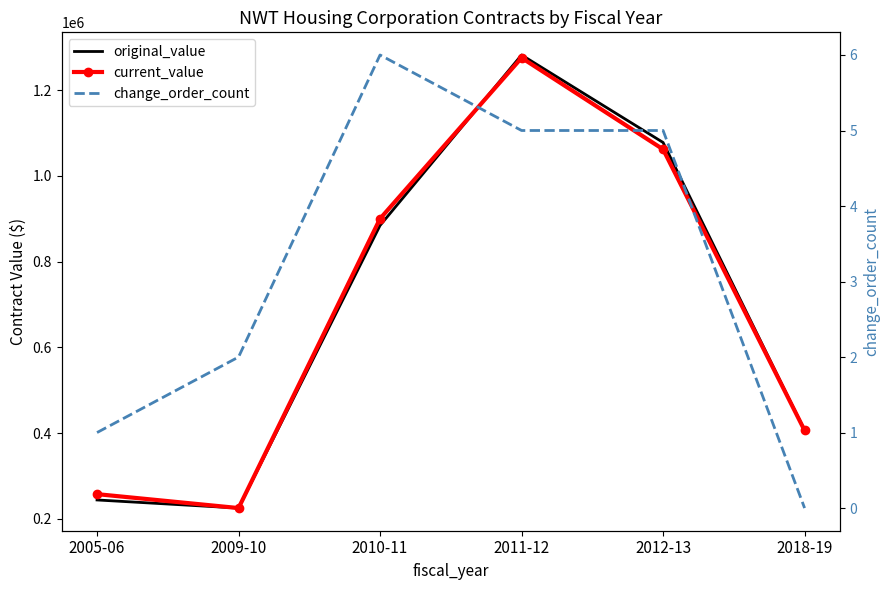

What is the spread (max minus min) of values at 2010-11?

900255.0